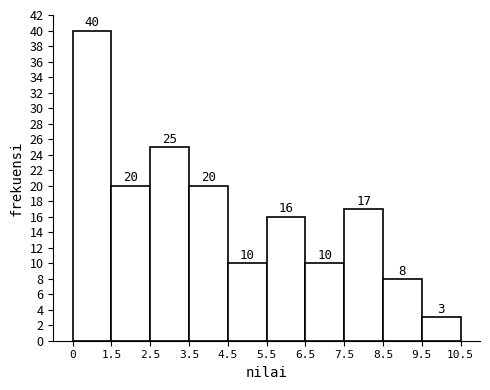

Reading left to right, what are all the values shown in this chart?

40	20	25	20	10	16	10	17	8	3